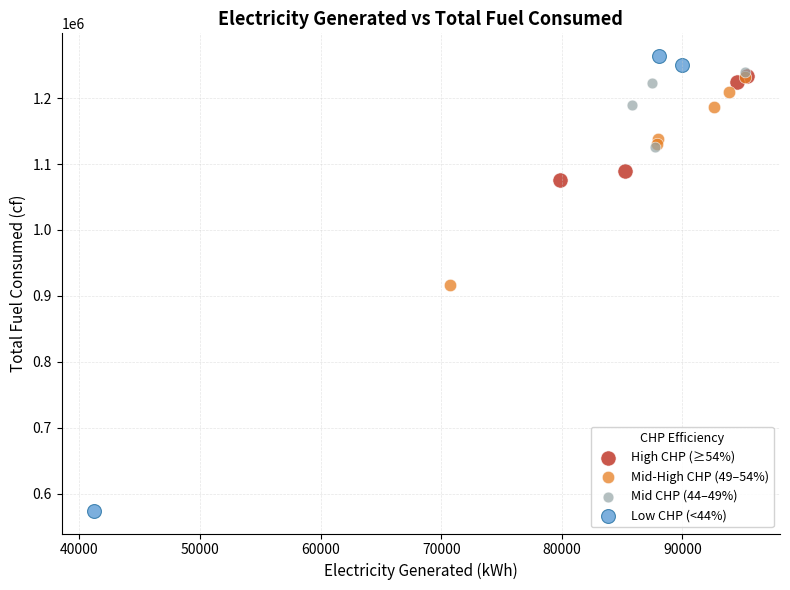

What are all the series names shown in the legend?

High CHP (≥54%), Mid-High CHP (49–54%), Mid CHP (44–49%), Low CHP (<44%)